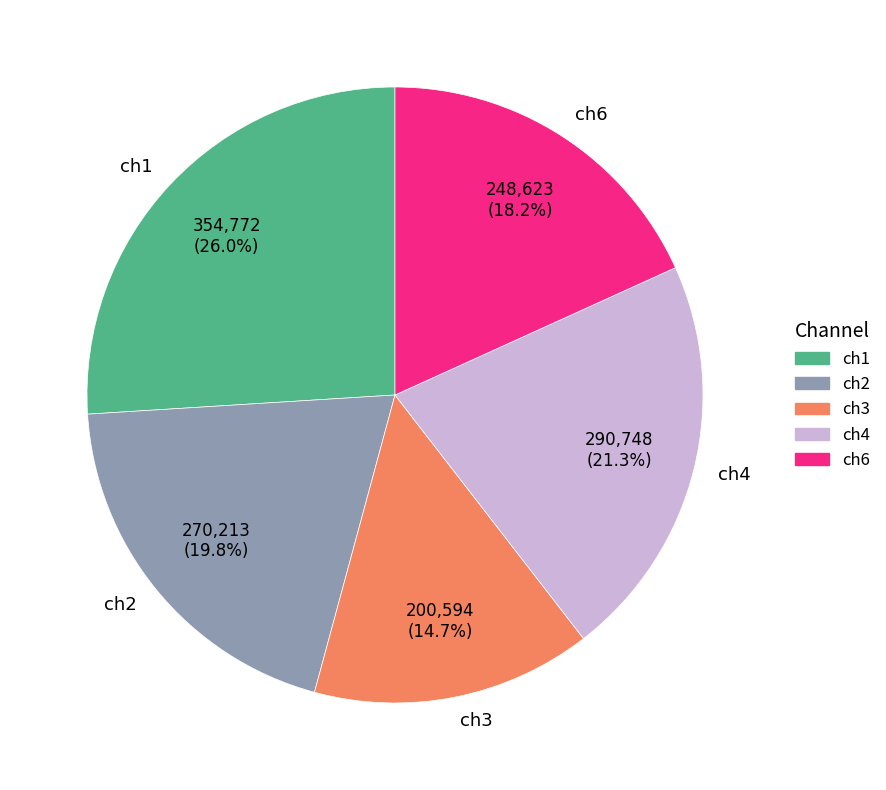

To the nearest percent, what portion does ch3 represent?

15%